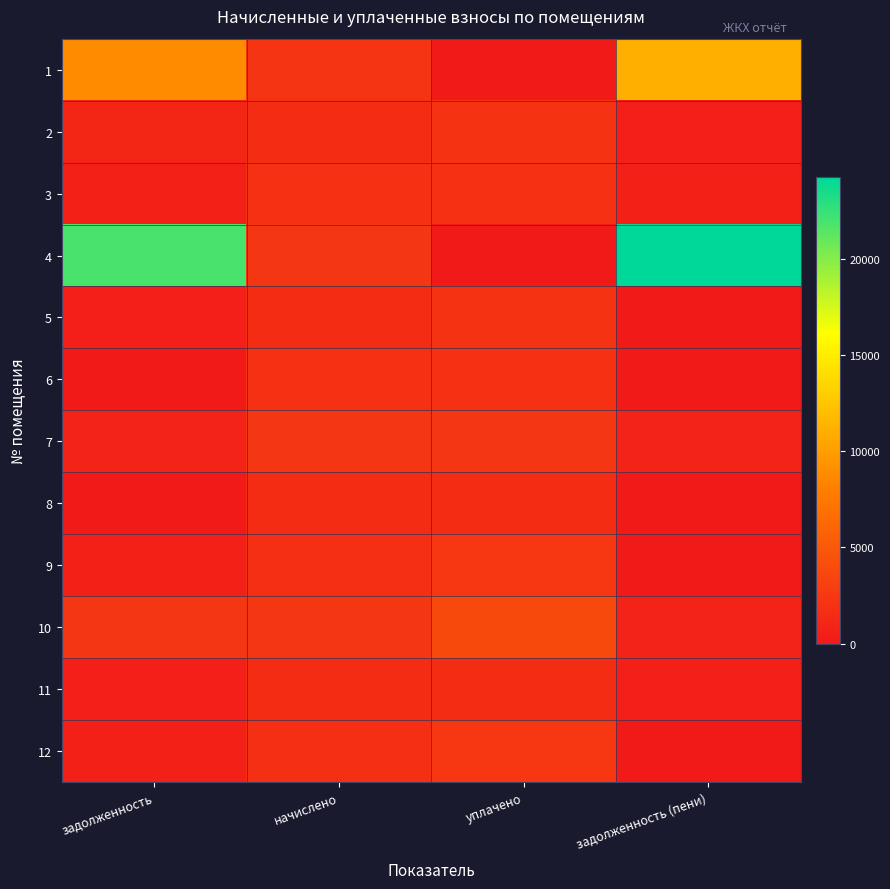

Which series has the widest spread of values?

4